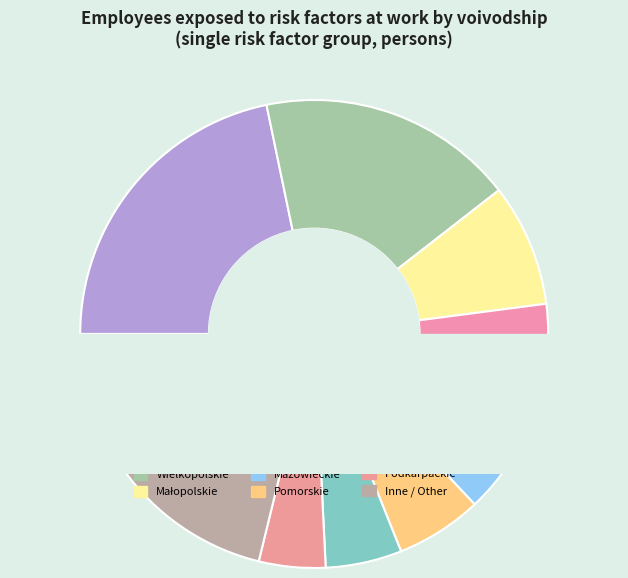

Is there a majority slice in this chart?

No